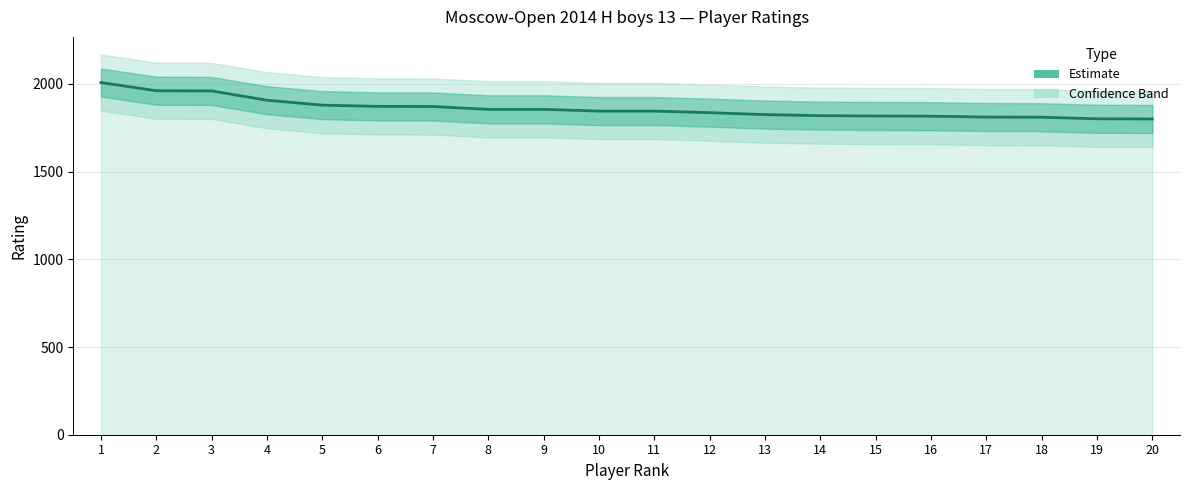

At which label does the data first exceed 1845?

1